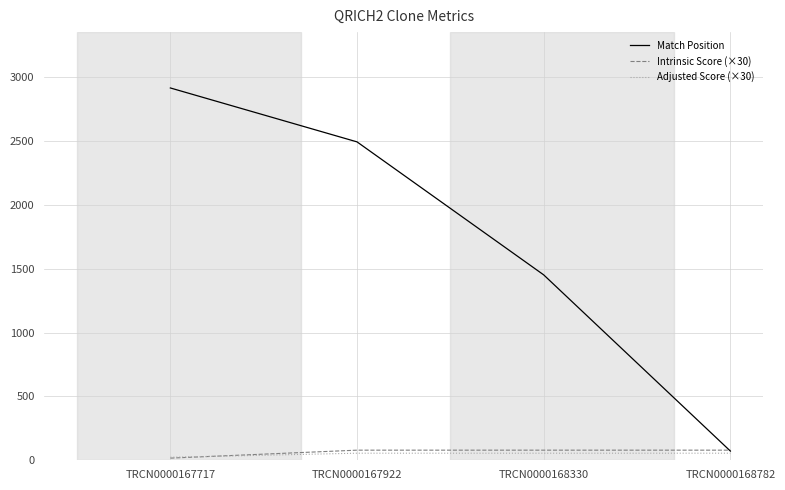

What is the difference between the Match Position values at TRCN0000168330 and TRCN0000167717?

1463.0